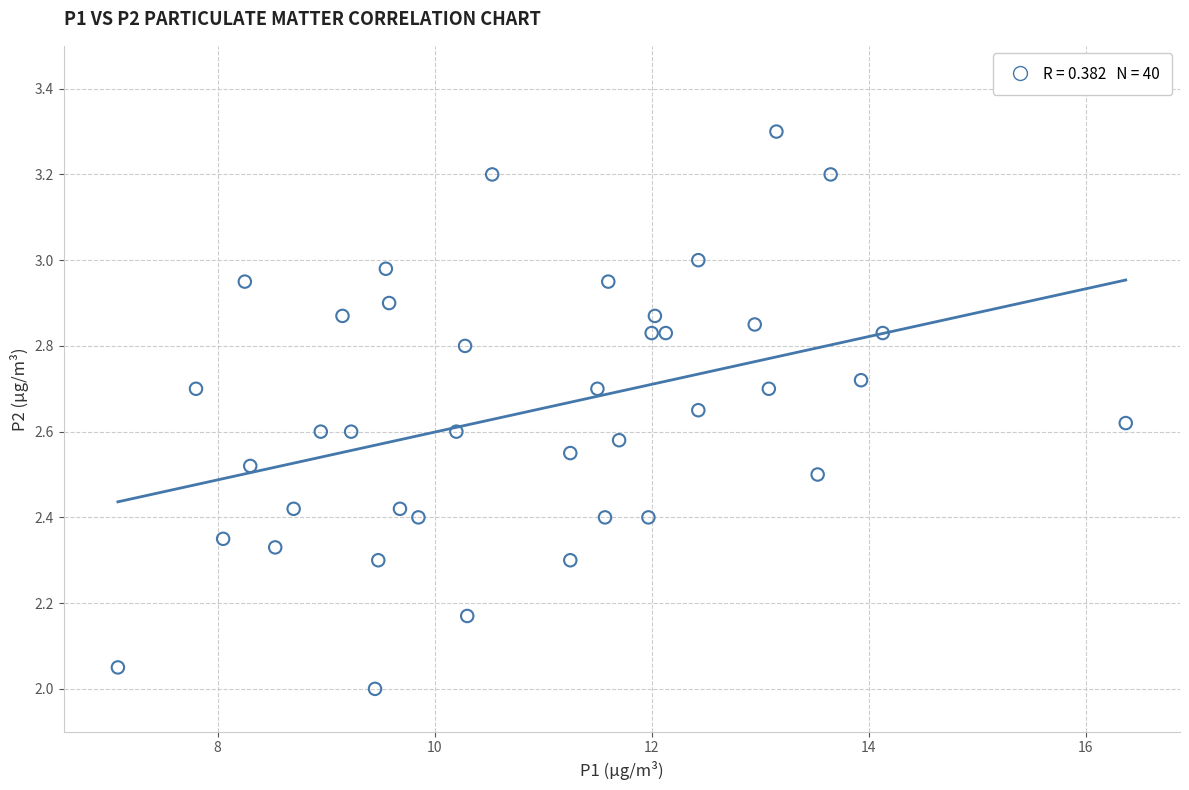

What is the range of Y values (max minus min)?

1.3